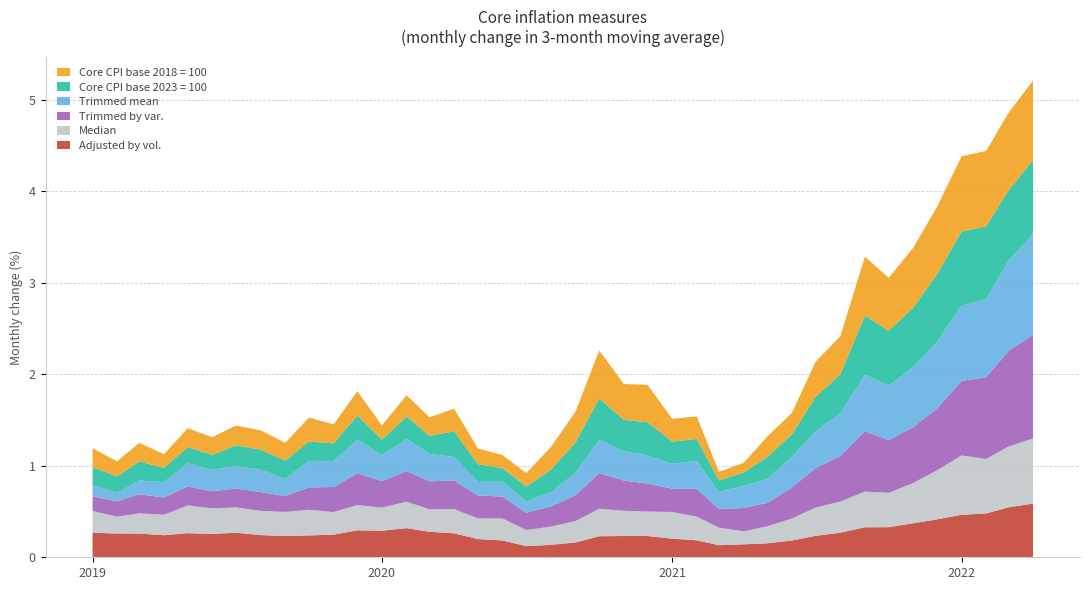

Reading left to right, transcribe all the data shown in this chart.

Adjusted by vol.: 0.3	0.3	0.3	0.2	0.3	0.3	0.3	0.2	0.2	0.2	0.2	0.3	0.3	0.3	0.3	0.3	0.2	0.2	0.1	0.1	0.2	0.2	0.2	0.2	0.2	0.2	0.1	0.1	0.2	0.2	0.2	0.3	0.3	0.3	0.4	0.4	0.5	0.5	0.5	0.6
Median: 0.2	0.2	0.2	0.2	0.3	0.3	0.3	0.3	0.3	0.3	0.2	0.3	0.3	0.3	0.2	0.3	0.2	0.2	0.2	0.2	0.2	0.3	0.3	0.3	0.3	0.3	0.2	0.1	0.2	0.2	0.3	0.3	0.4	0.4	0.4	0.5	0.6	0.6	0.7	0.7
Trimmed by var.: 0.2	0.2	0.2	0.2	0.2	0.2	0.2	0.2	0.2	0.2	0.3	0.3	0.3	0.3	0.3	0.3	0.3	0.2	0.2	0.2	0.3	0.4	0.3	0.3	0.3	0.3	0.2	0.3	0.3	0.3	0.4	0.5	0.7	0.6	0.6	0.7	0.8	0.9	1.0	1.1
Trimmed mean: 0.1	0.1	0.2	0.2	0.3	0.2	0.2	0.2	0.2	0.3	0.3	0.4	0.3	0.4	0.3	0.3	0.1	0.2	0.1	0.2	0.2	0.4	0.3	0.3	0.3	0.3	0.2	0.2	0.3	0.3	0.4	0.5	0.6	0.6	0.7	0.7	0.8	0.9	1.0	1.1
Core CPI base 2023 = 100: 0.2	0.2	0.2	0.2	0.2	0.2	0.2	0.2	0.2	0.2	0.2	0.3	0.2	0.2	0.2	0.3	0.2	0.1	0.2	0.2	0.3	0.5	0.3	0.4	0.2	0.2	0.1	0.1	0.2	0.2	0.4	0.4	0.6	0.6	0.7	0.7	0.8	0.8	0.8	0.8
Core CPI base 2018 = 100: 0.2	0.2	0.2	0.1	0.2	0.2	0.2	0.2	0.2	0.3	0.2	0.3	0.2	0.2	0.2	0.2	0.2	0.1	0.1	0.2	0.3	0.5	0.4	0.4	0.3	0.2	0.1	0.1	0.2	0.2	0.4	0.4	0.6	0.6	0.7	0.7	0.8	0.8	0.8	0.9